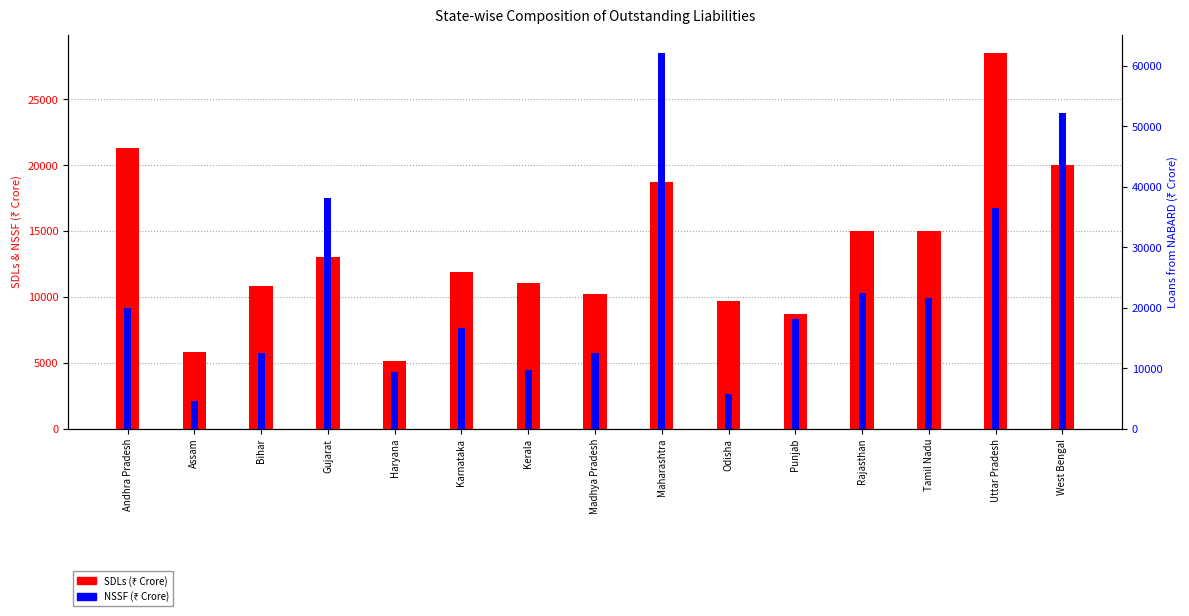

What is the sum of the SDLs values at Karnataka and Assam?

17781